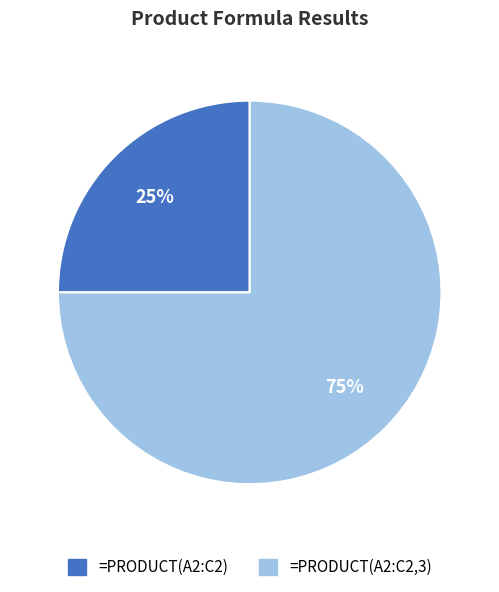

Is there any slice that represents more than half of the pie?

Yes